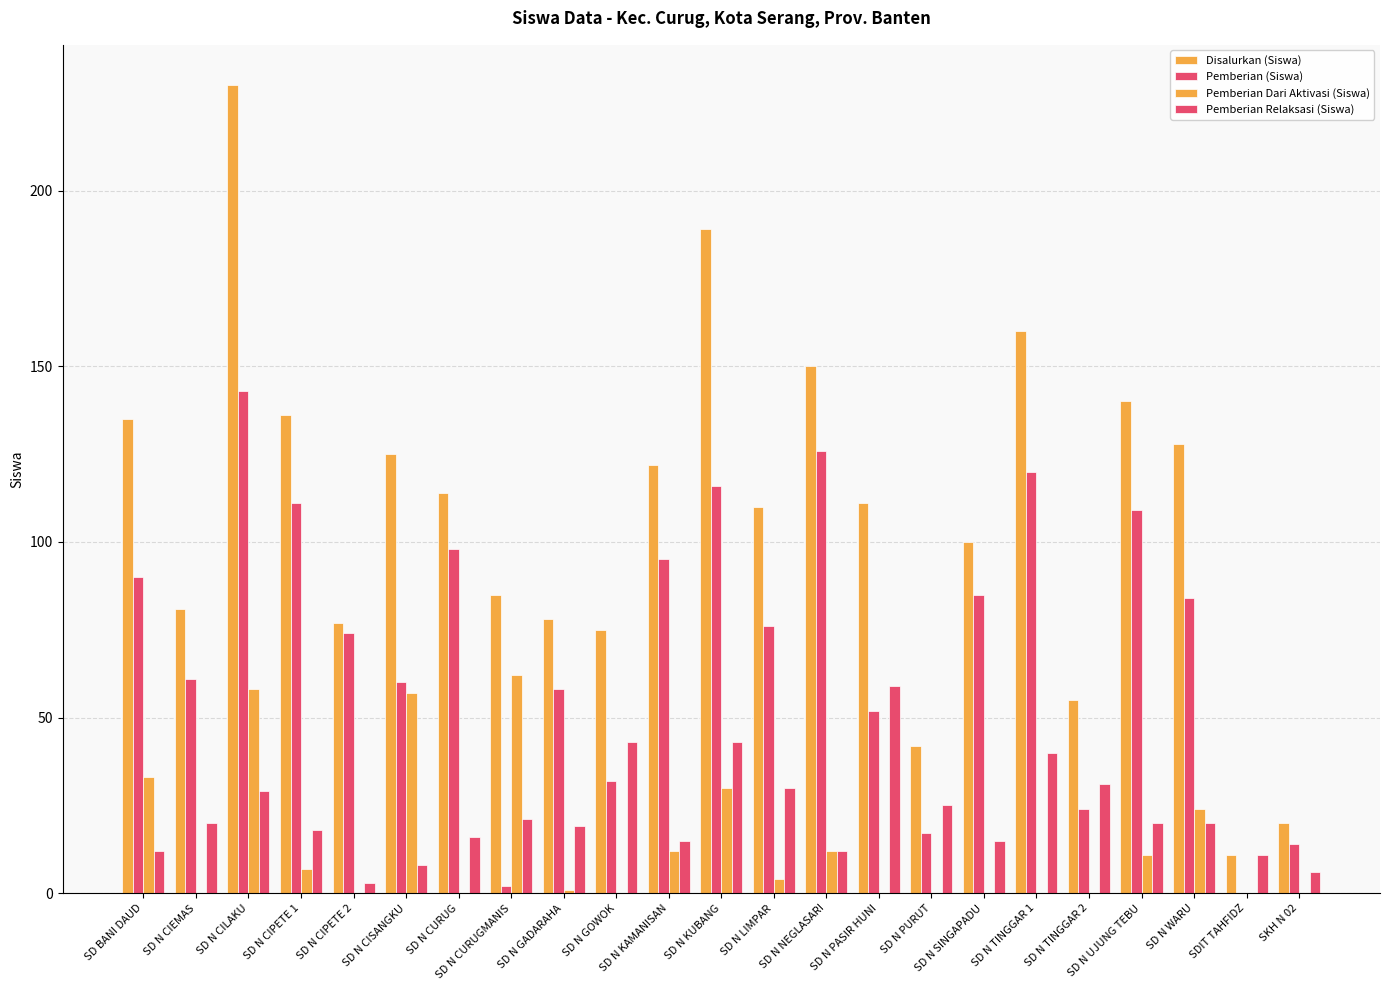

At how many categories does at least one series exceed 130?

7